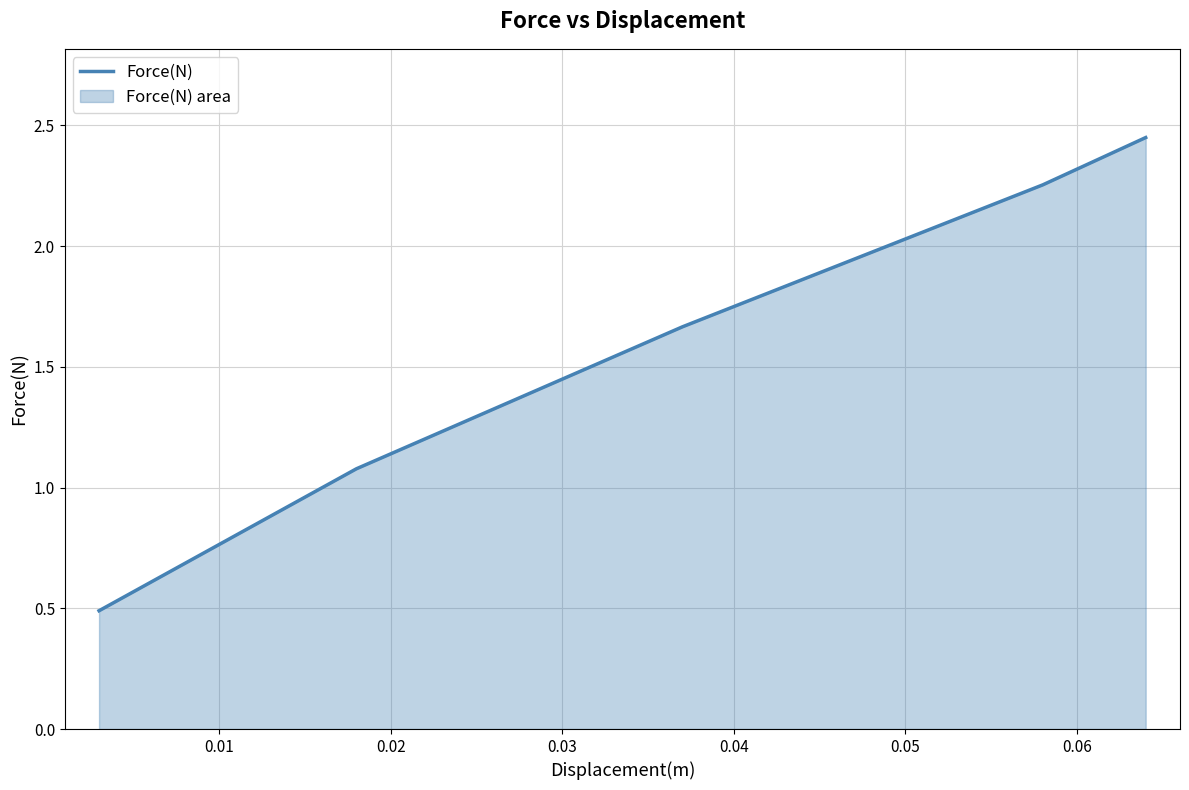

How many data points are less than 1?

1